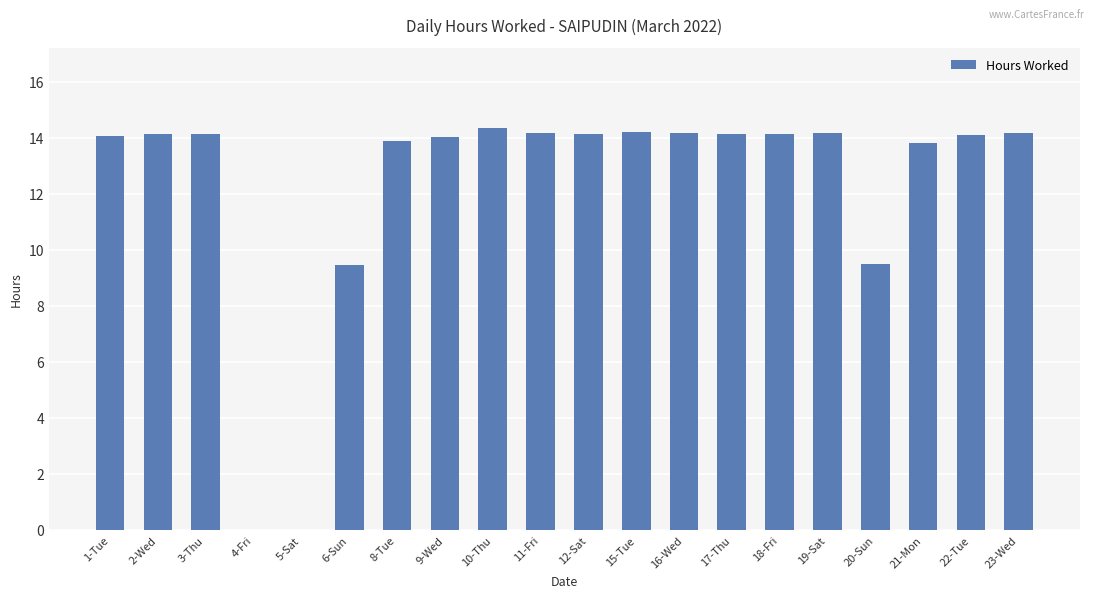

What is the greatest value displayed?

14.3